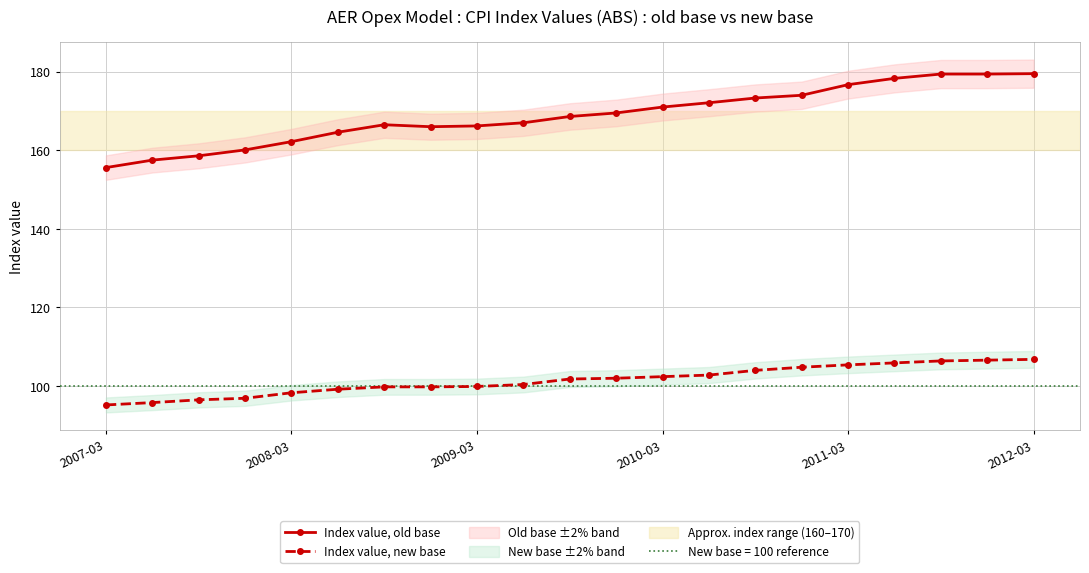

What is the lowest value of the Index value, old base series?

155.6